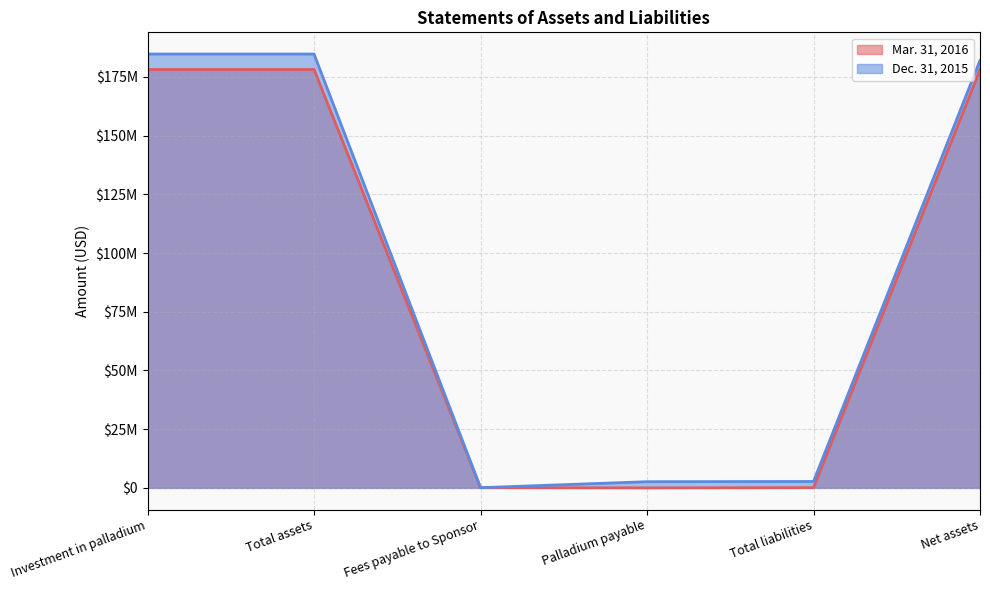

True or false: Mar. 31, 2016 and Dec. 31, 2015 intersect in this chart.

False